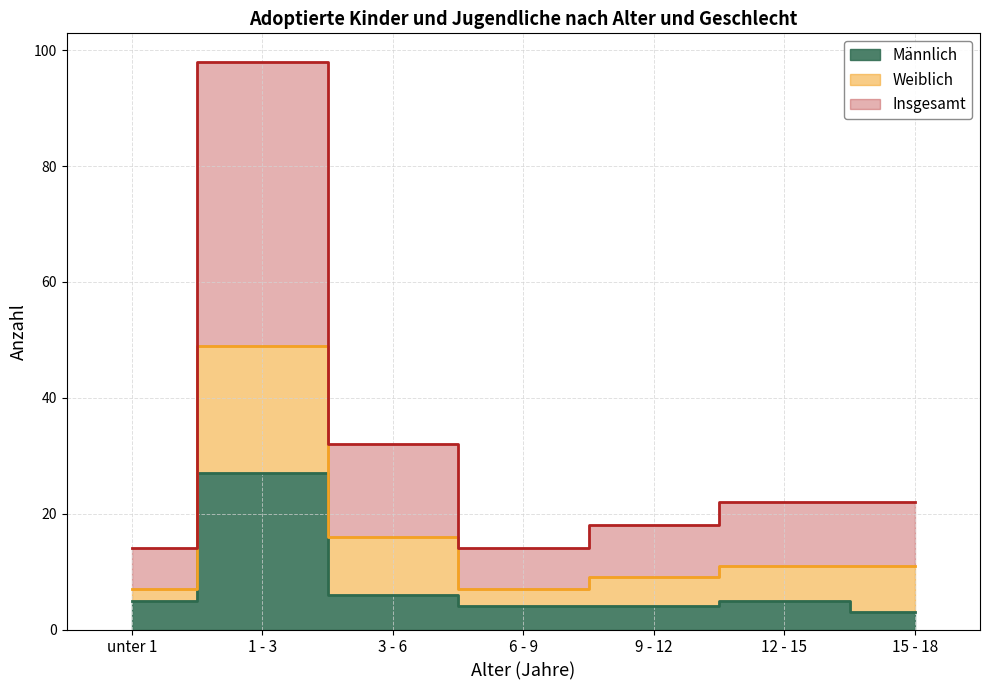

Is the value of Insgesamt at 3 - 6 greater than the value of Männlich at 3 - 6?

Yes